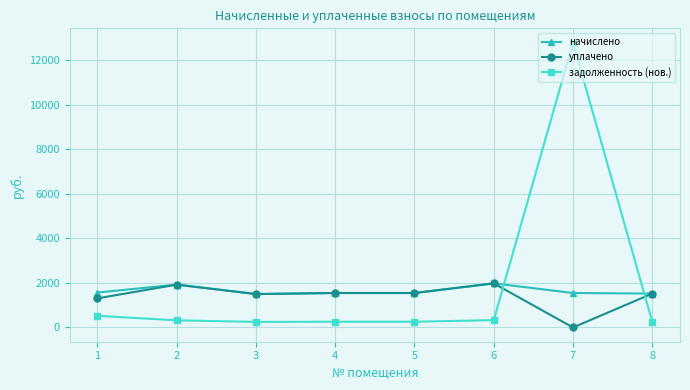

Where is the first local maximum for начислено?

2